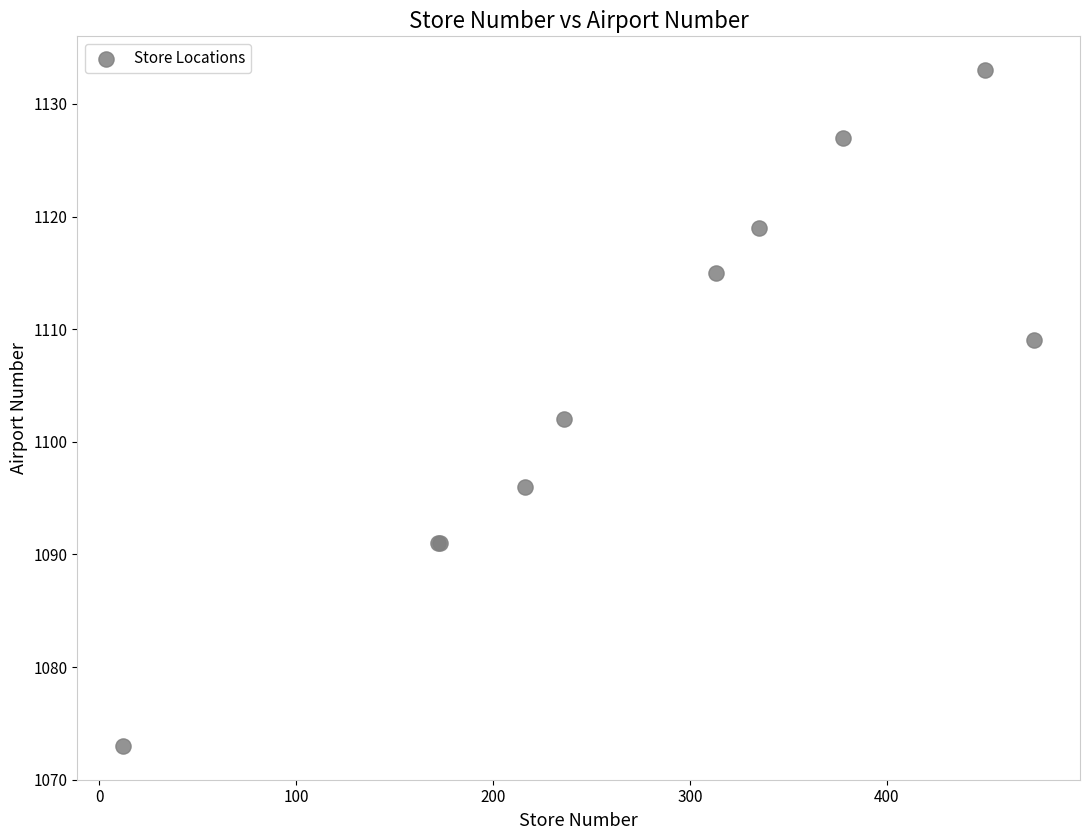

What Y value in the scatter plot is closest to 1103?

1102